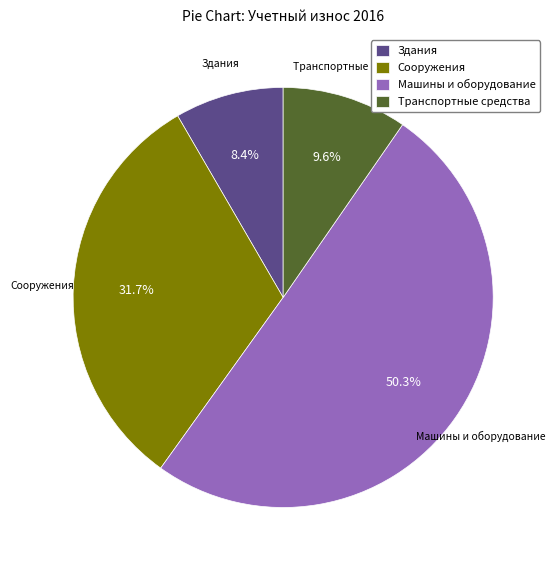

The Машины и оборудование slice represents 58% of the pie. True or false?

False